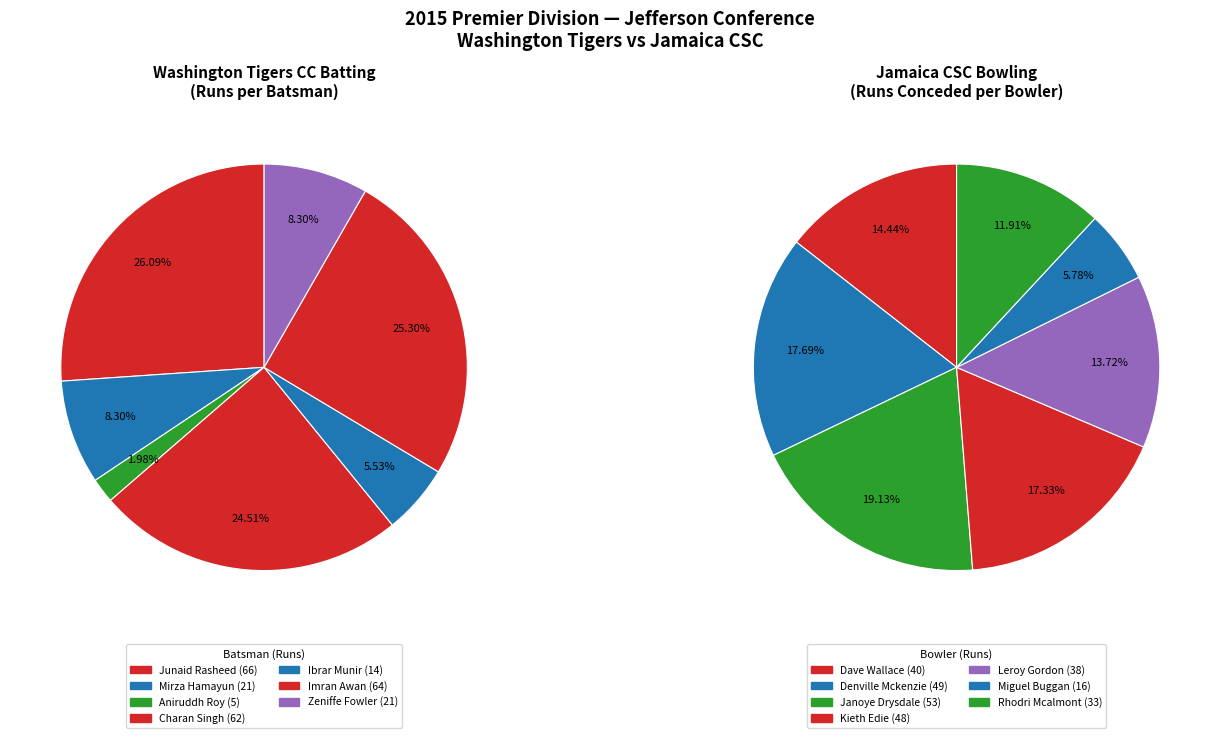

Is there a majority slice in this chart?

No